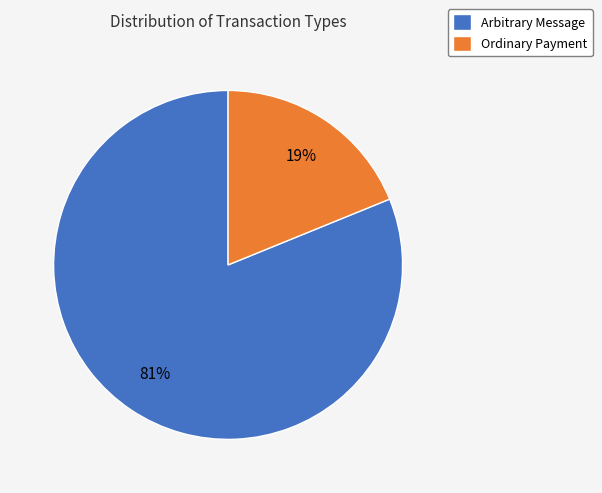

Rank the categories by value from highest to lowest.

Arbitrary Message, Ordinary Payment